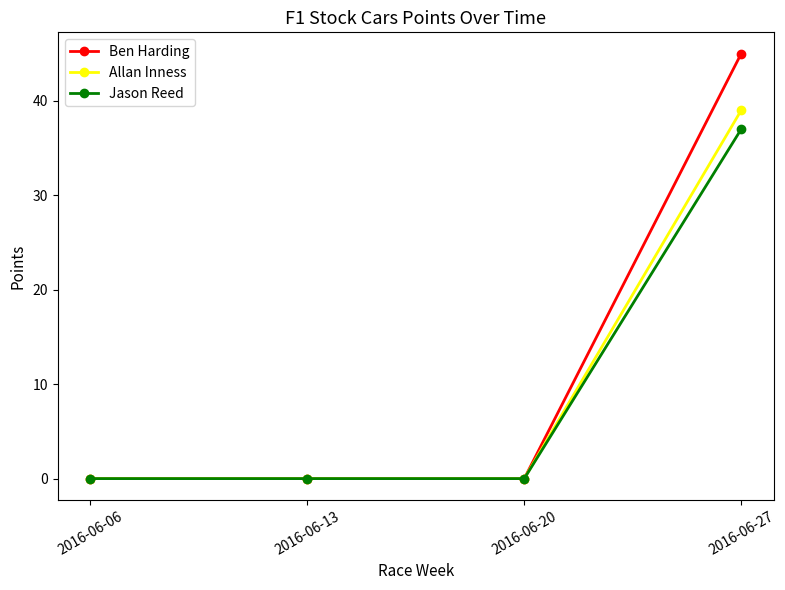

List the series in order of their peak value, highest first.

Ben Harding, Allan Inness, Jason Reed